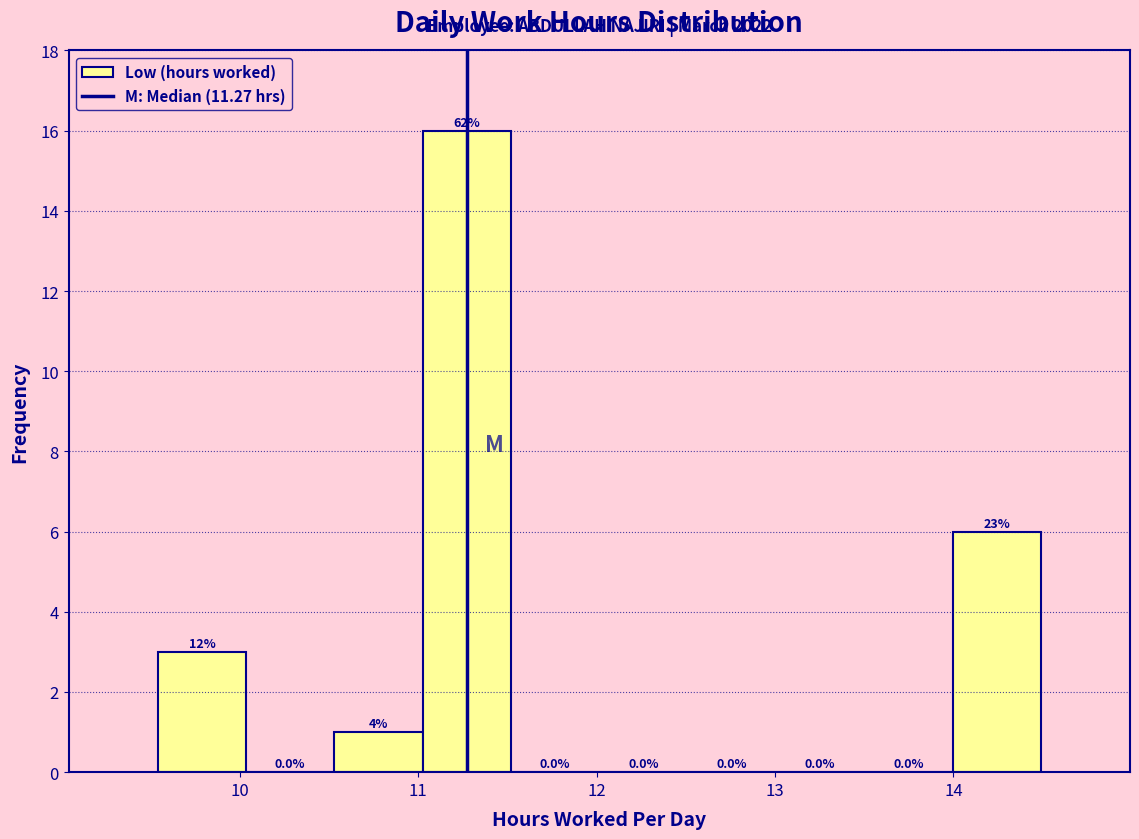

Which range on the x-axis has the tallest bar?

11.0 to 11.5